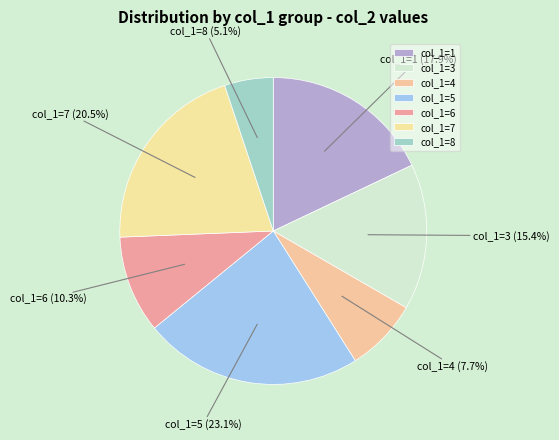

Count the number of slices in the pie.

7